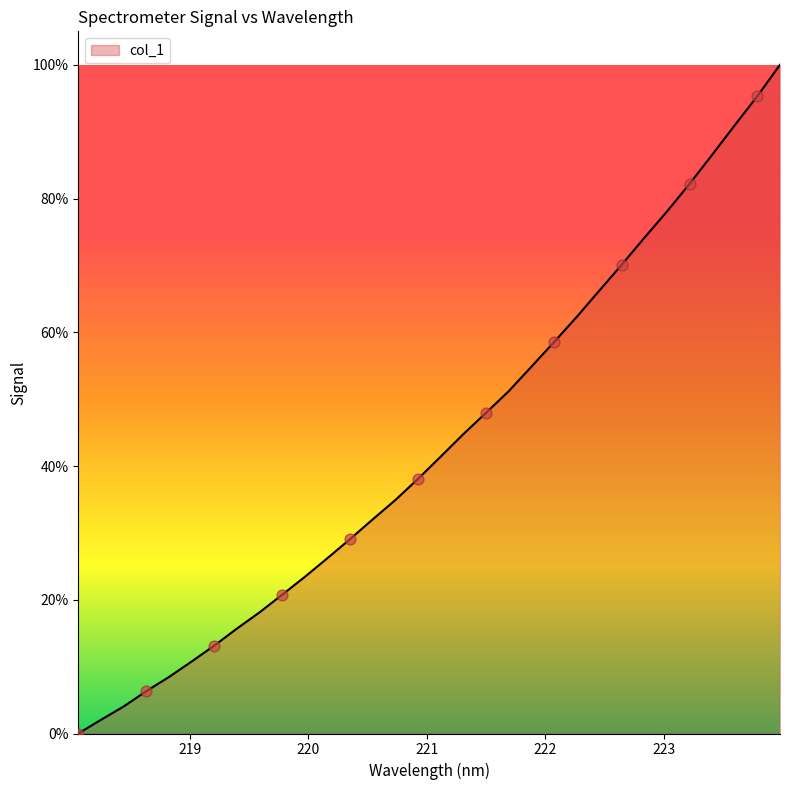

What is the greatest value displayed?

100.0